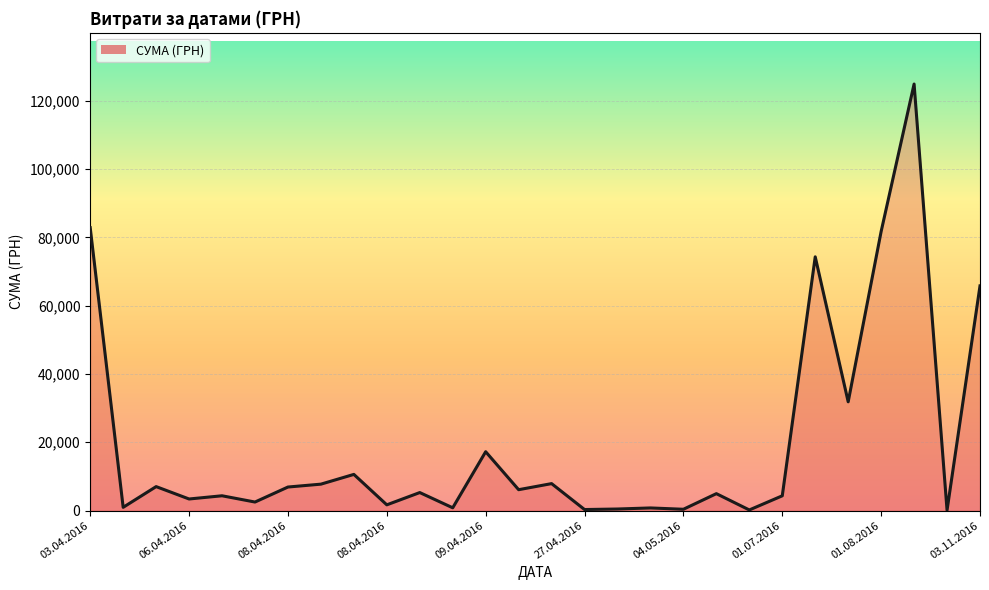

What is the sum of all values?

555177.5